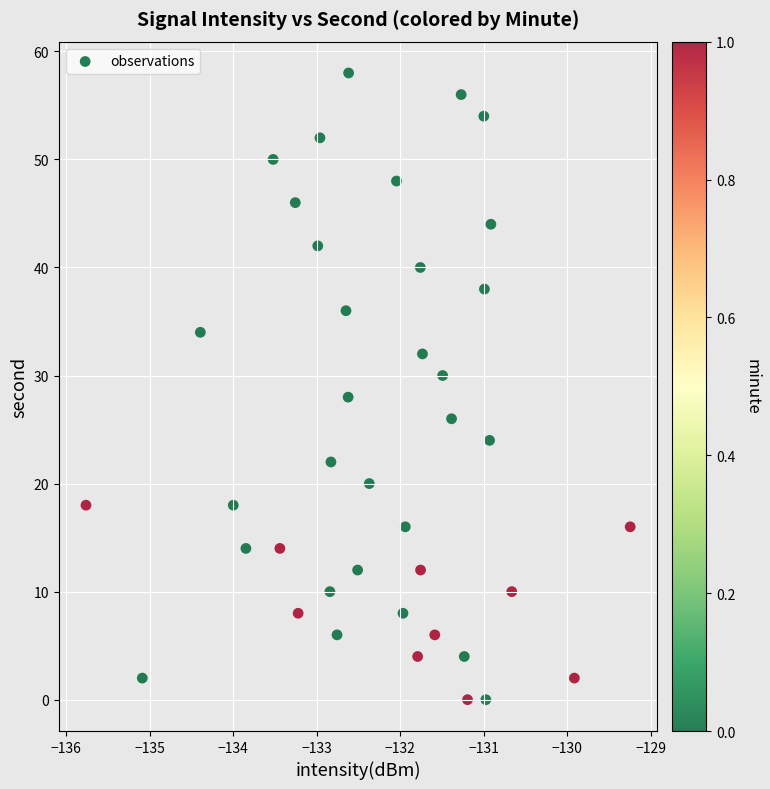

What is the range of Y values (max minus min)?

58